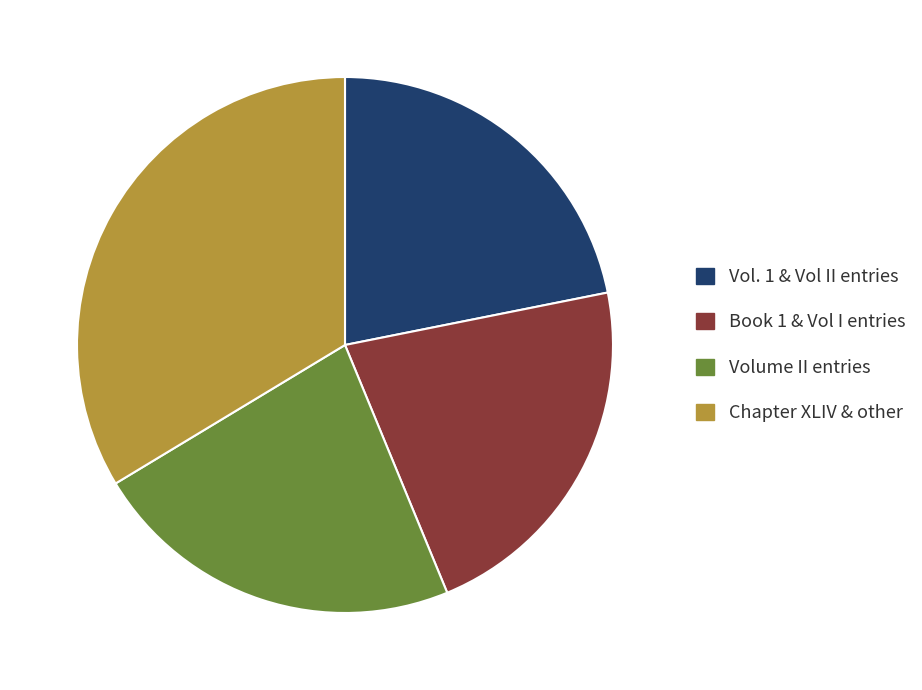

Is the sum of Vol. 1 & Vol II entries and Volume II entries greater than half?

No